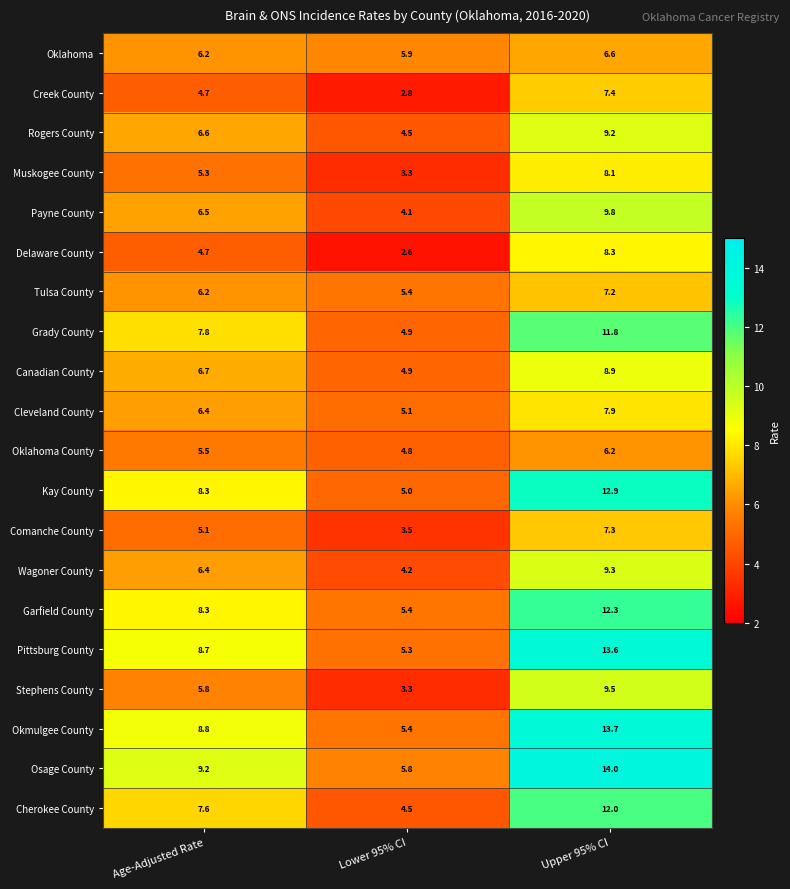

Which label corresponds to the largest value in the chart?

Upper 95% CI